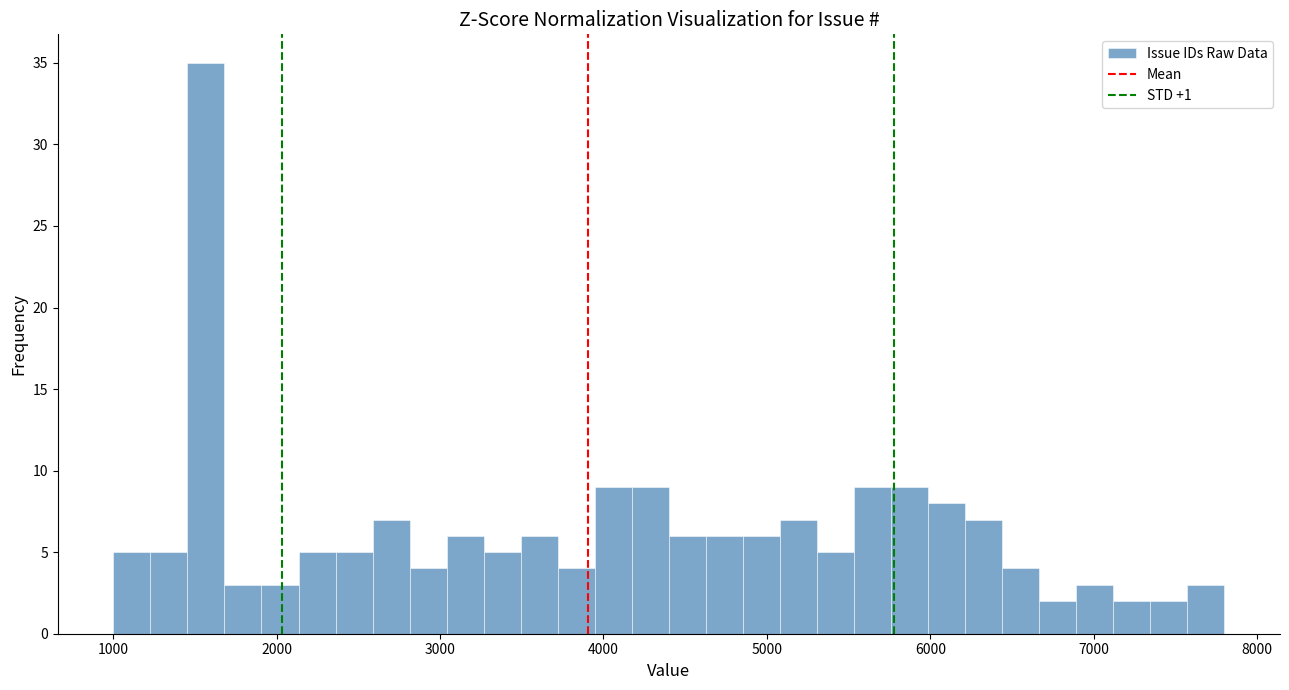

Around what value on the x-axis is the tallest bar? Give the approximate position of its centre, as read against the axis.

1600